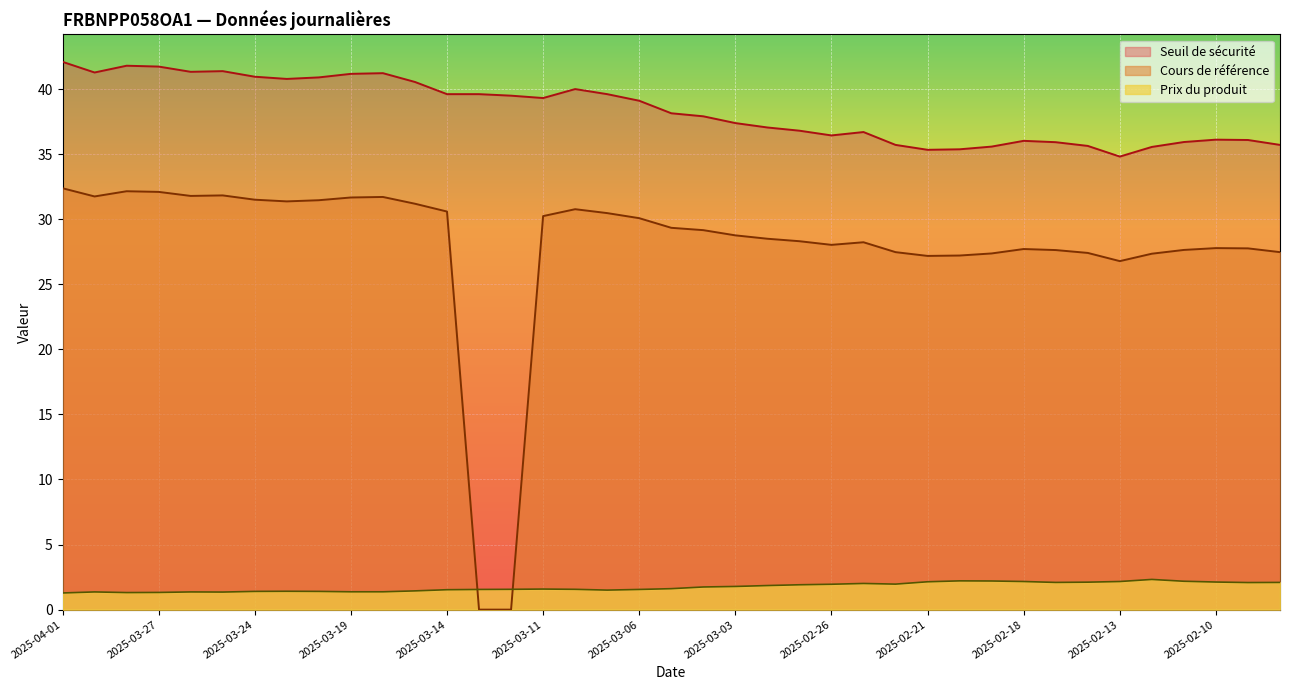

The Seuil de sécurité series shows 14.4 at 2025-02-27. True or false?

False